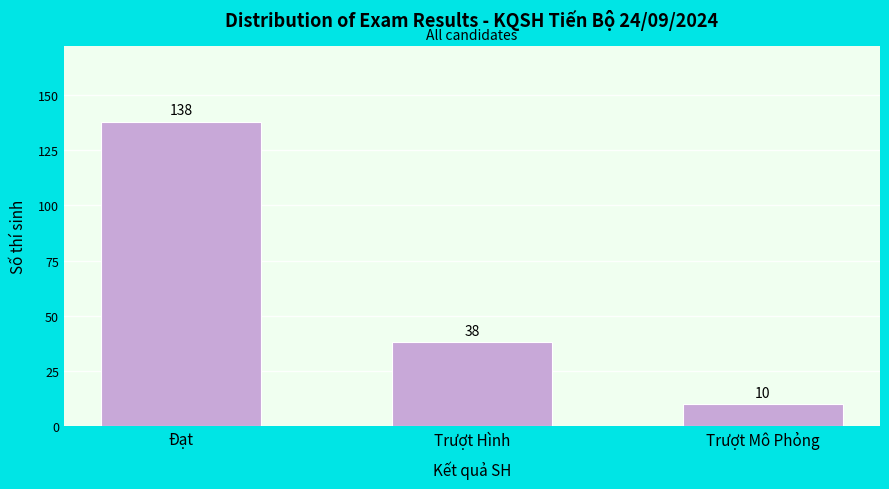

Reading right to left, extract all data points from this chart.

10	38	138